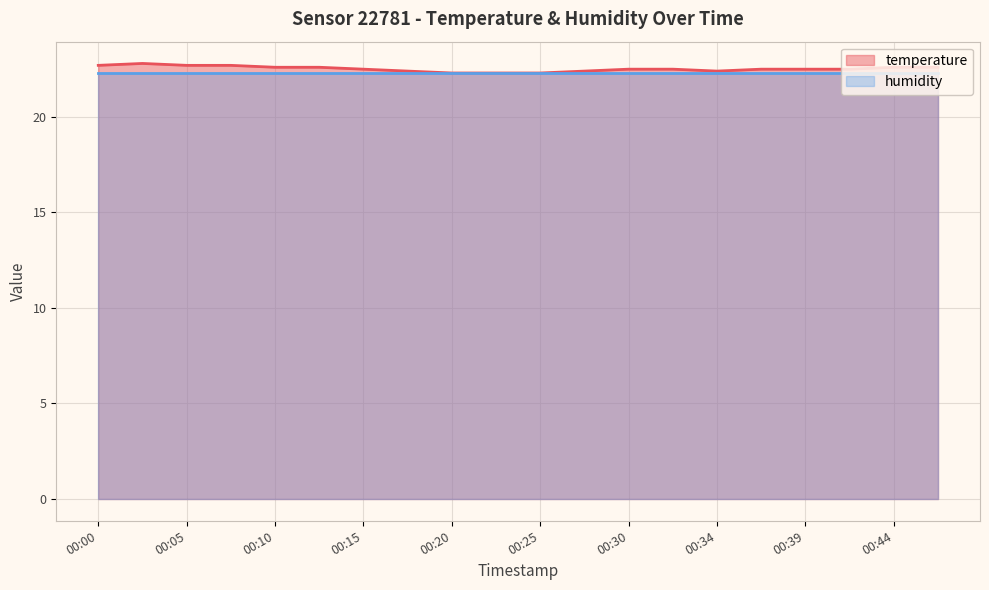

How many data points does each series have?

20